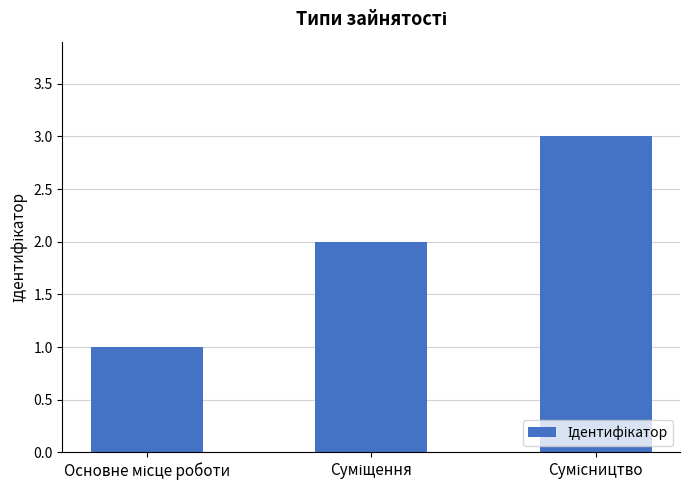

What is the sum of all values?

6